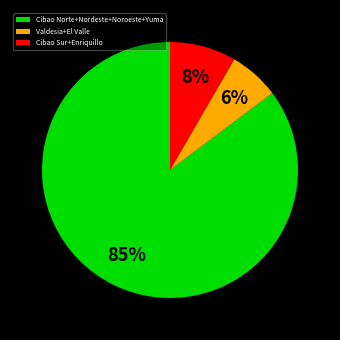

Approximately how many times larger is the value at Cibao Sur+Enriquillo compared to Valdesia+El Valle?

1.3